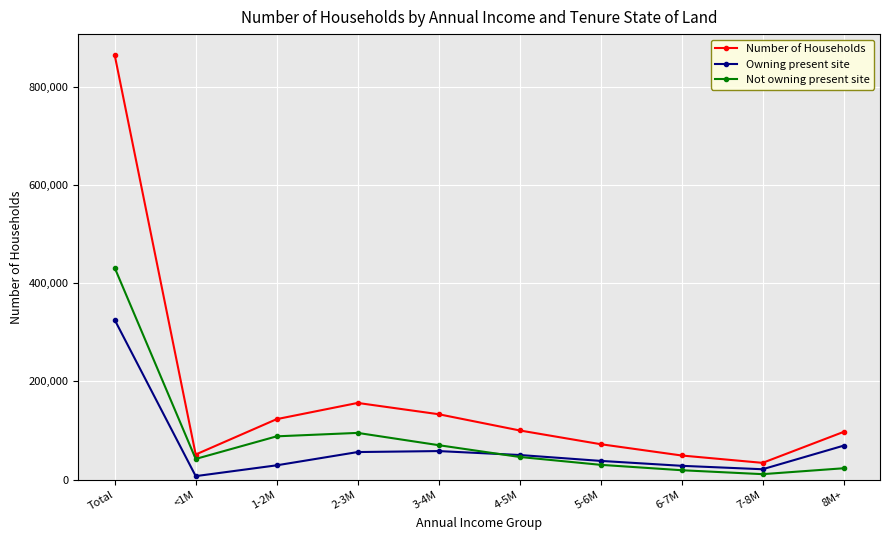

List the series in order of their peak value, lowest first.

Owning present site, Not owning present site, Number of Households